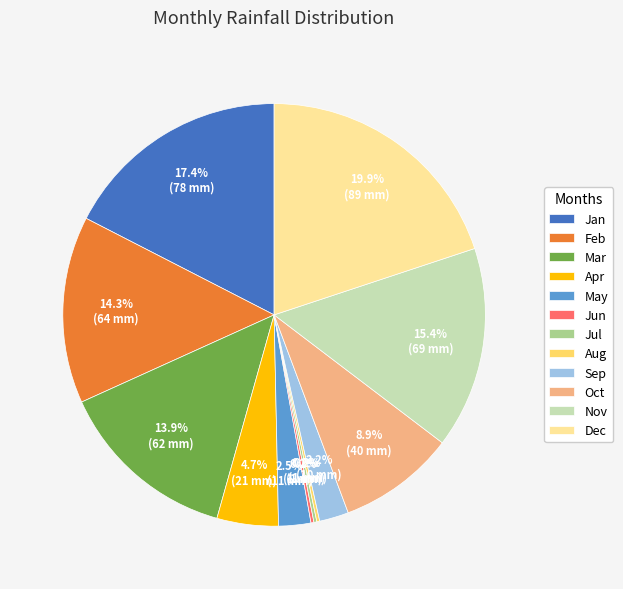

To the nearest percent, what percentage of the pie is Nov?

15%